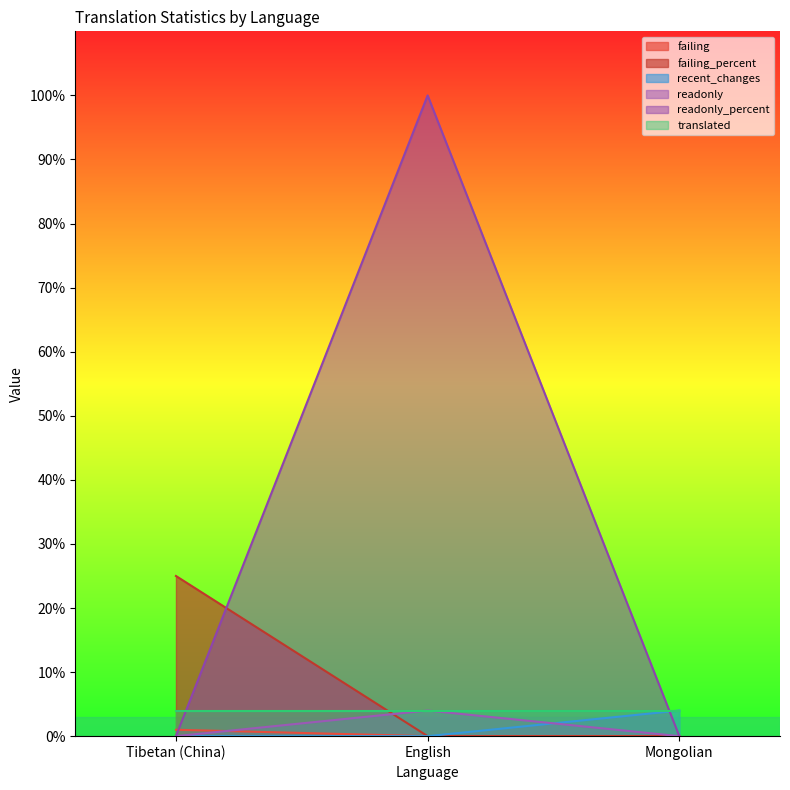

What is the approximate value of failing at Tibetan (China)?

1